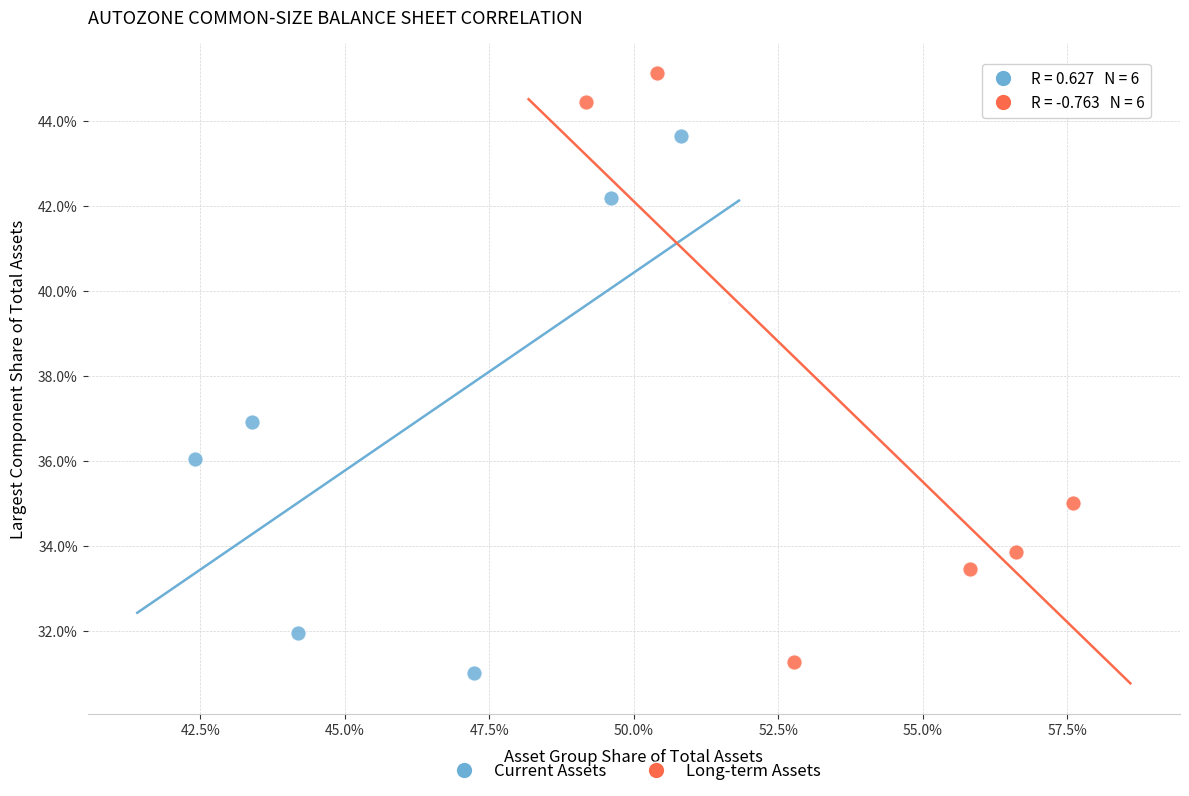

Which series reaches the maximum Y coordinate?

Long-term Assets